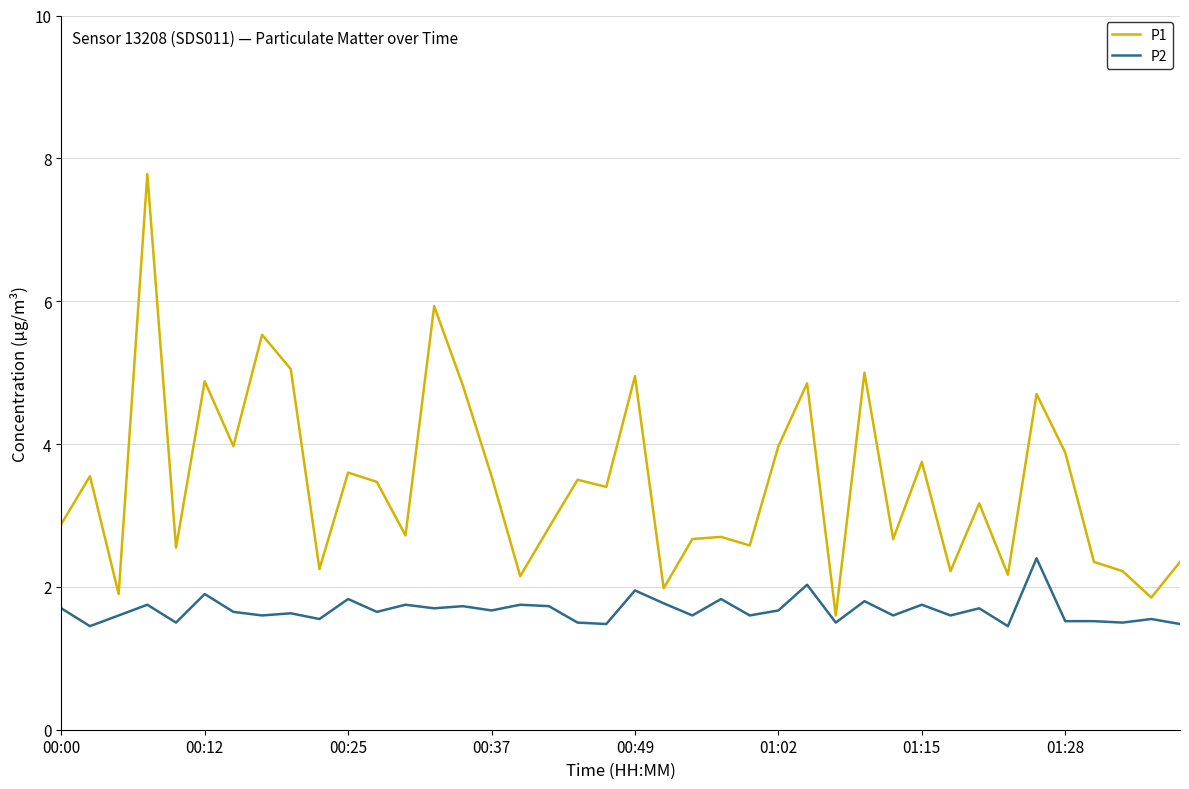

How many lines are shown in the chart?

2